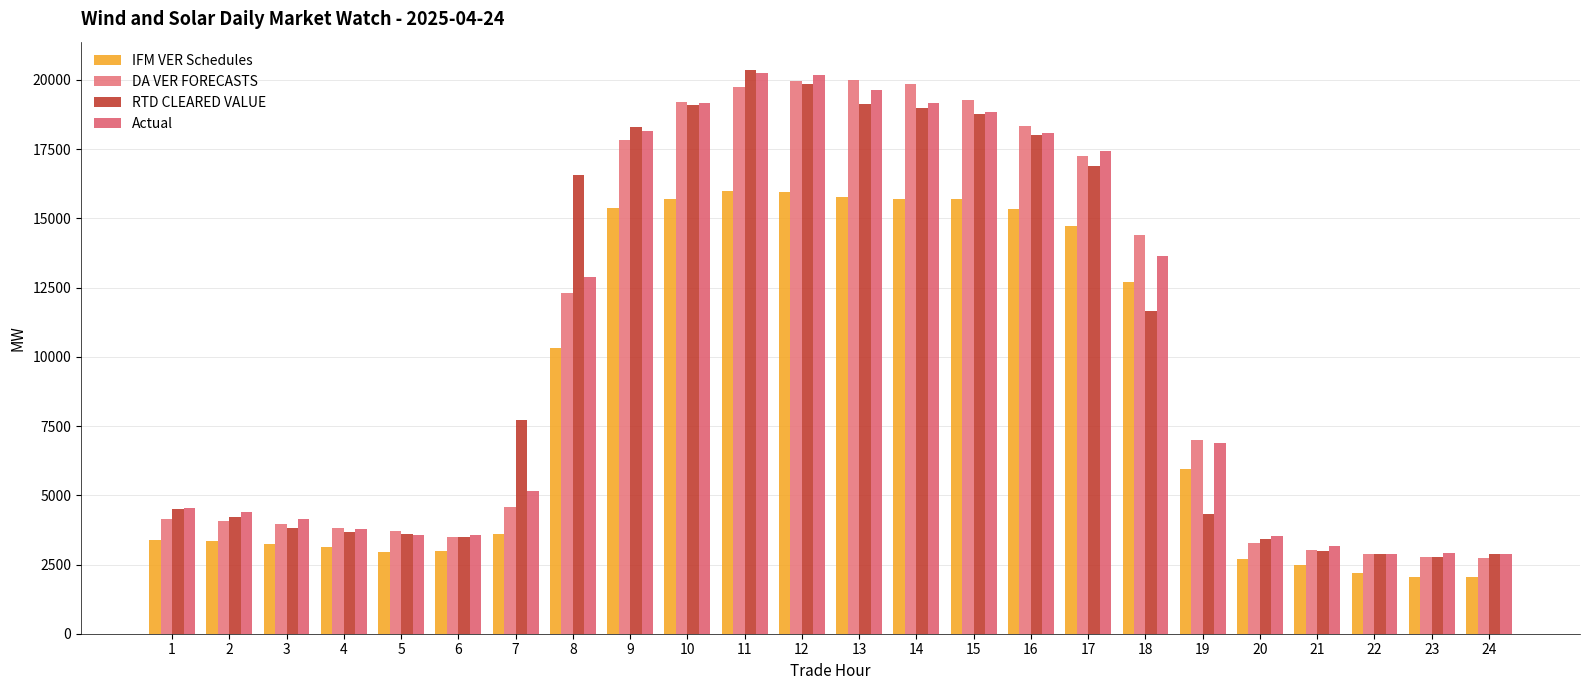

The value of DA VER FORECASTS at 23 is 2754.0. True or false?

True